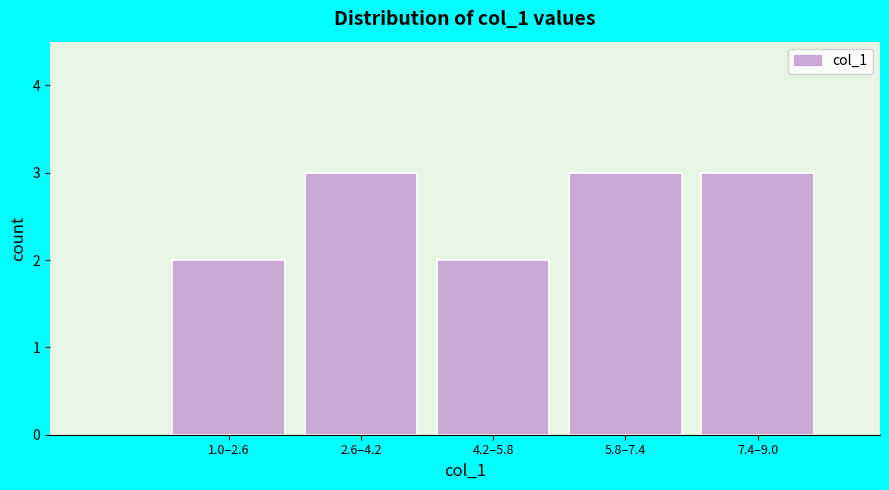

Reading right to left, extract all data points from this chart.

7.4–9.0=3	5.8–7.4=3	4.2–5.8=2	2.6–4.2=3	1.0–2.6=2